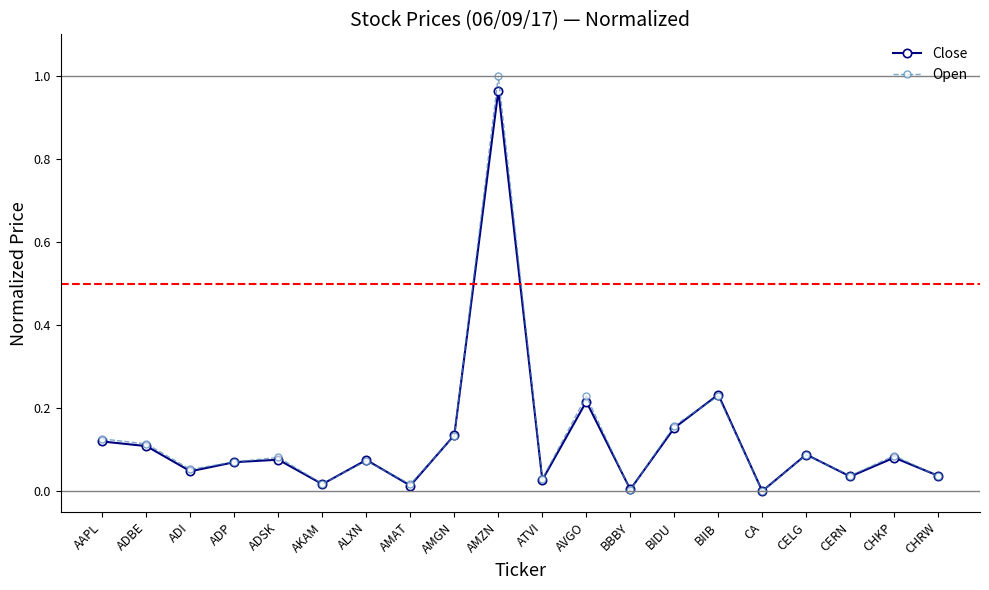

Which series has the largest range (max minus min)?

Open